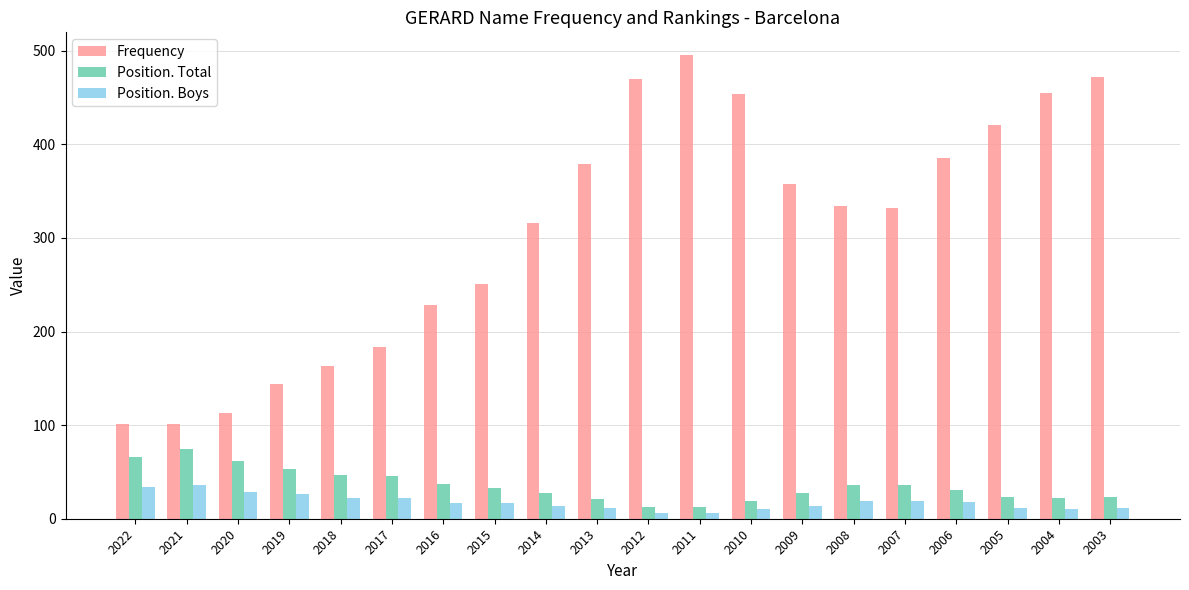

Rank the series at 2018 from highest to lowest value.

Frequency, Position. Total, Position. Boys